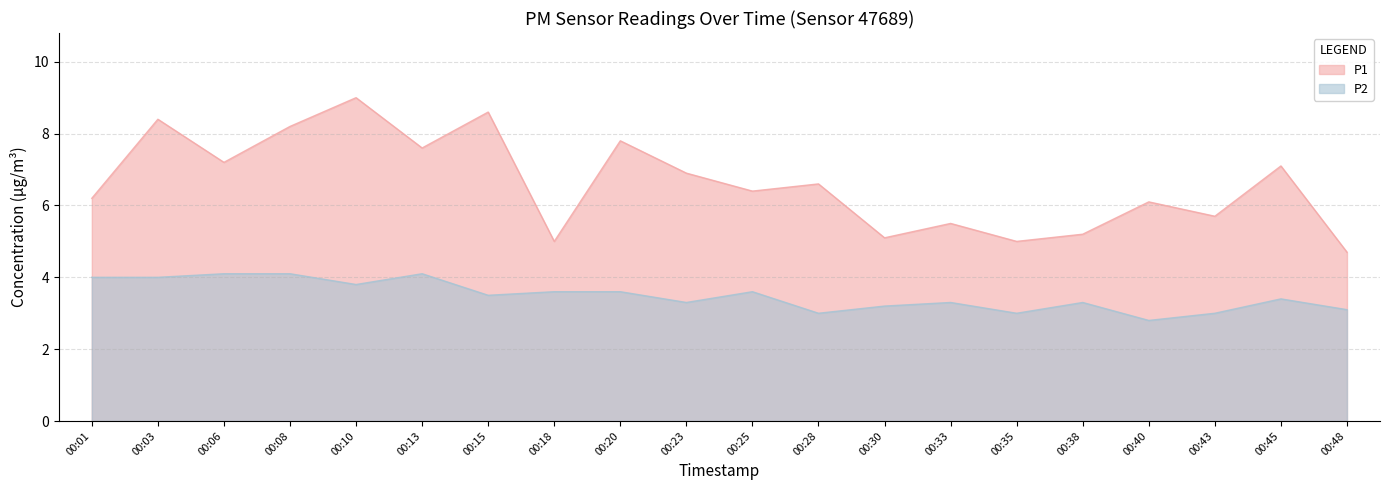

Which category has the lowest value across all series?

00:40